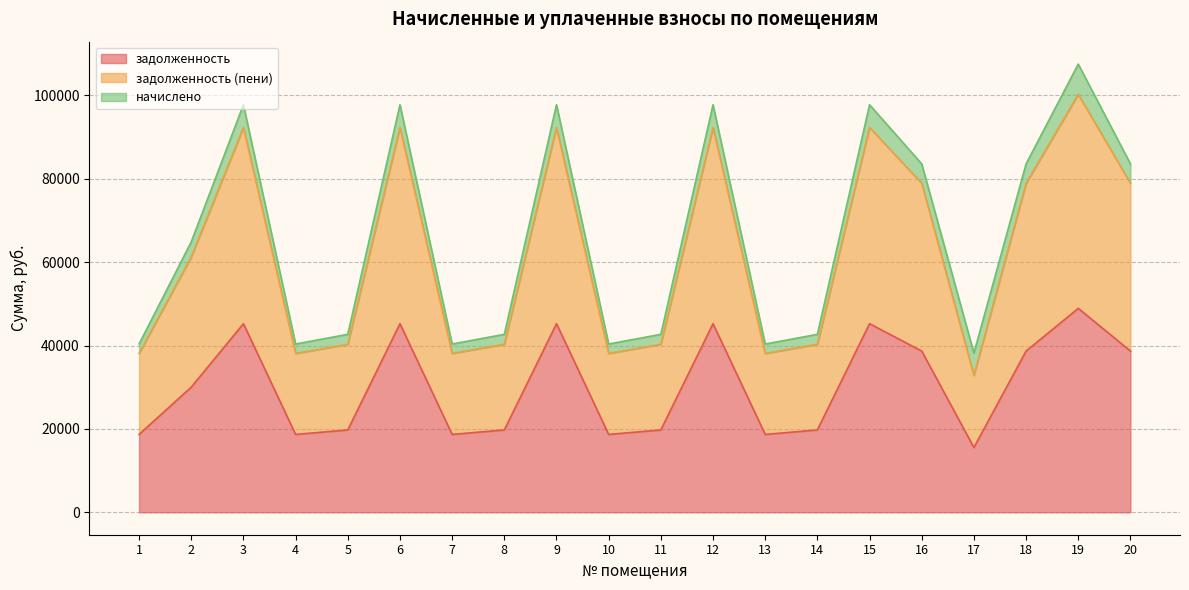

True or false: задолженность has a value of 22884.4 at 19.

False